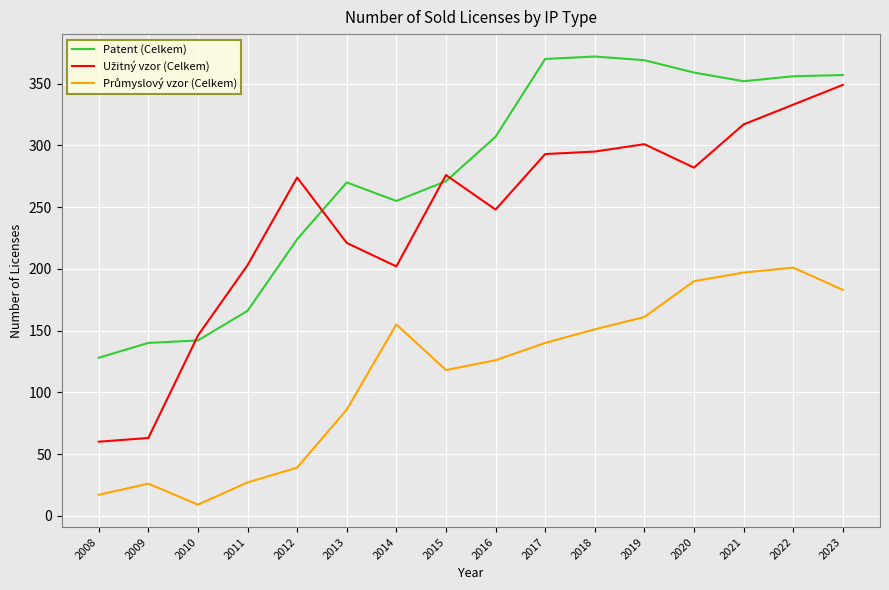

Is this an area chart (filled region under the line)?

No